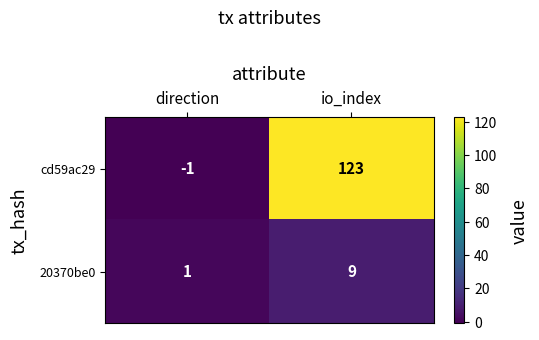

How many data points does each series have?

2